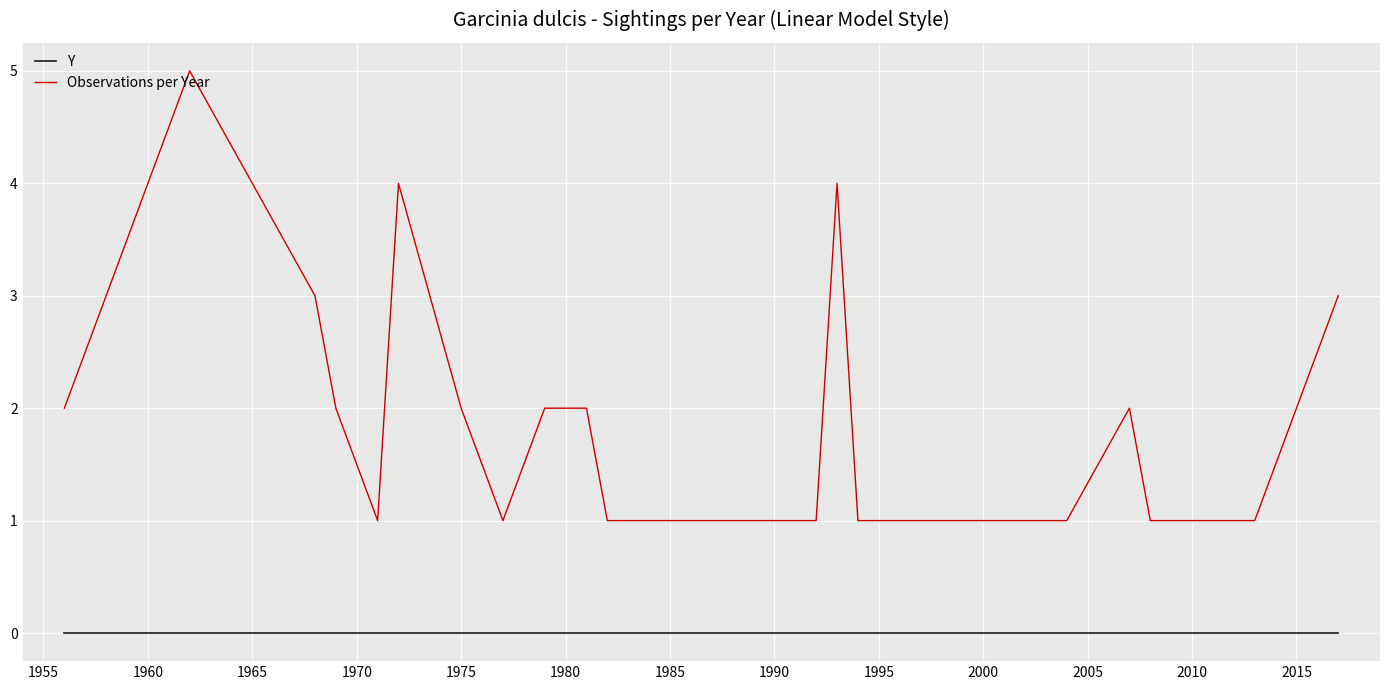

True or false: Y and Observations per Year intersect in this chart.

False